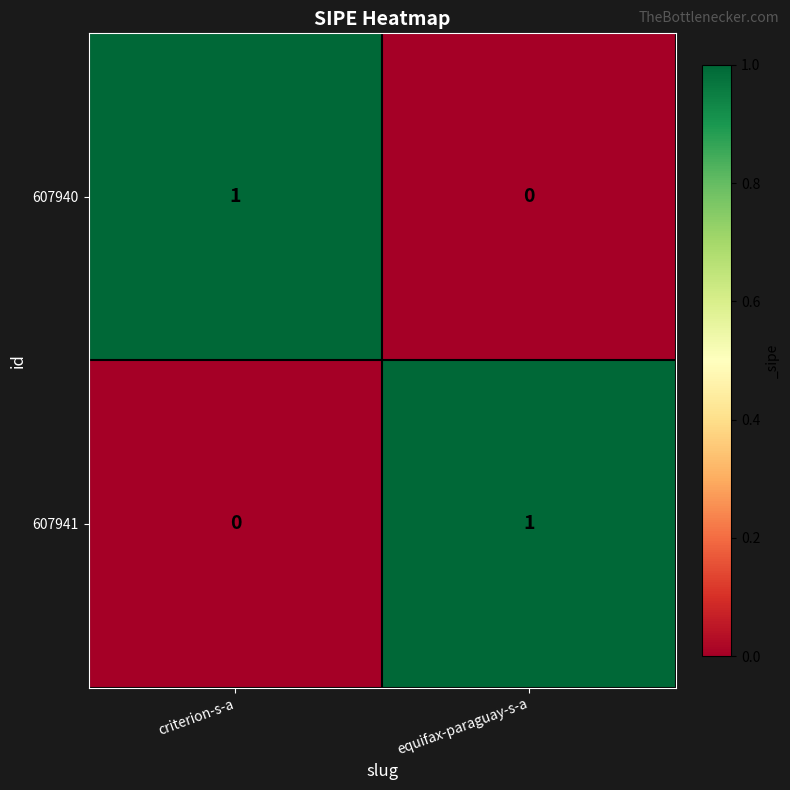

Reading left to right, transcribe all the data shown in this chart.

607940: criterion-s-a=1	equifax-paraguay-s-a=0
607941: criterion-s-a=0	equifax-paraguay-s-a=1